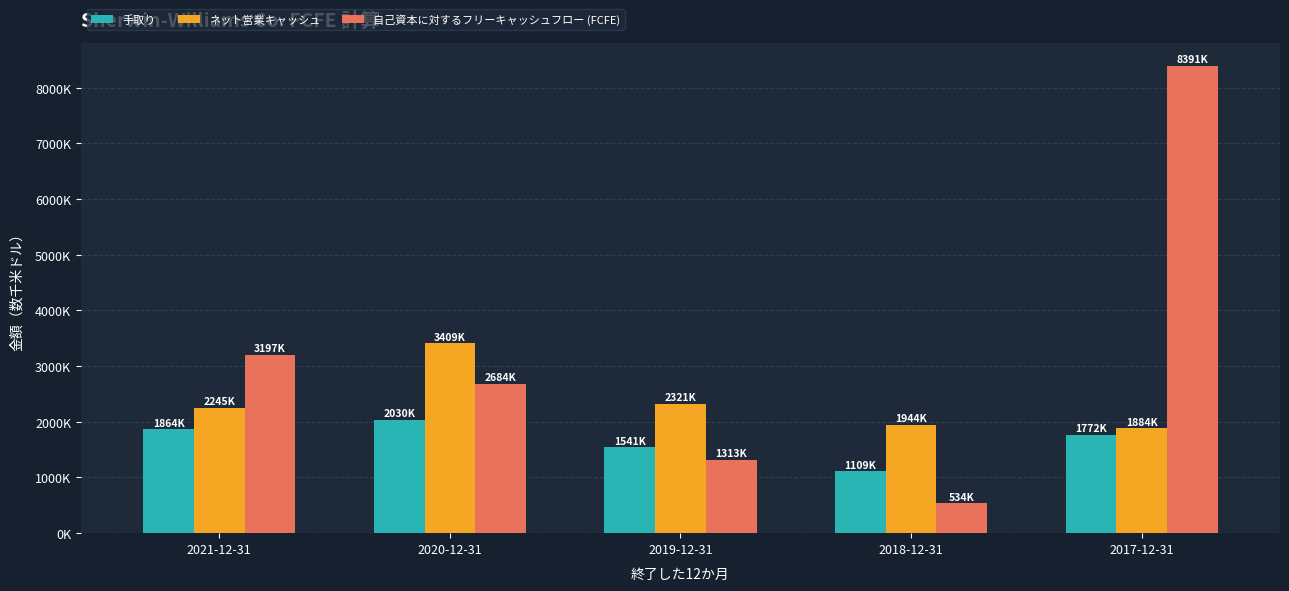

What is the difference between the highest and lowest values at 2020-12-31?

1378200